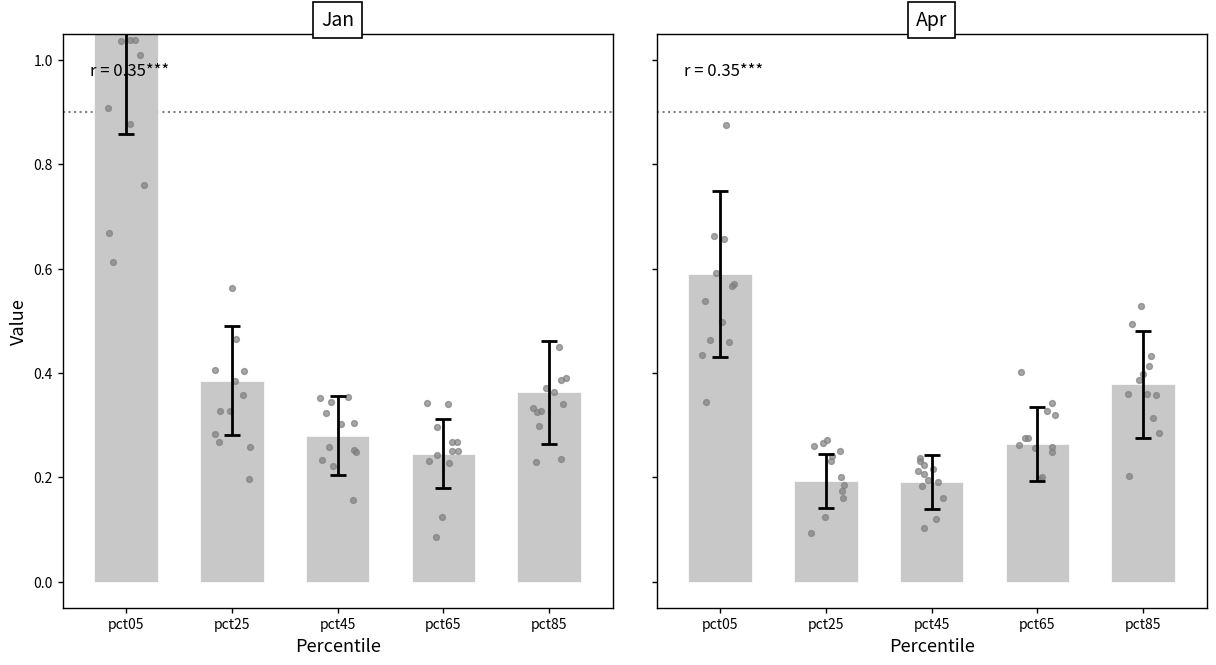

At which category is the sum across all series the highest?

pct05